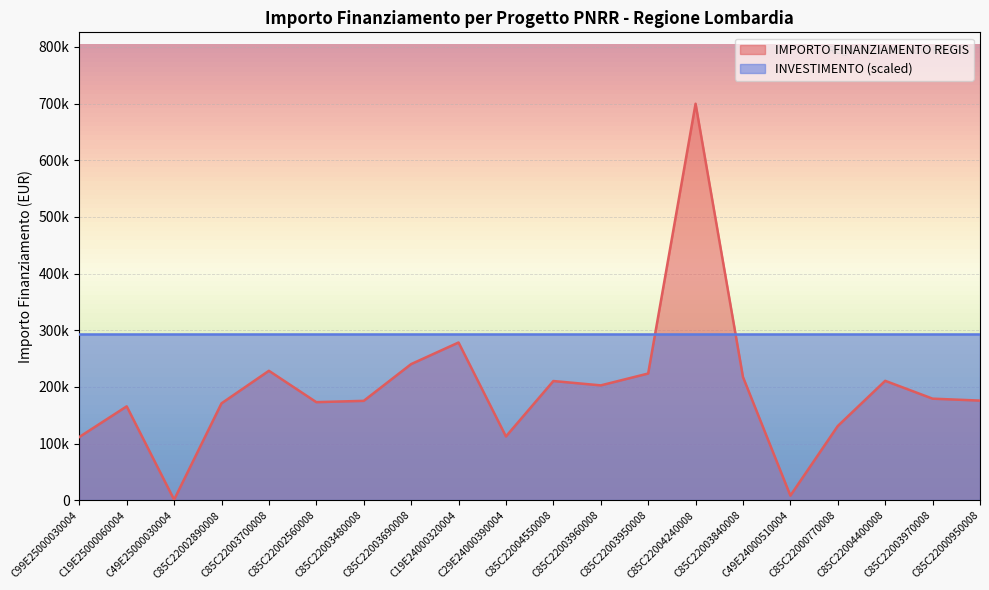

How many lines are shown in the chart?

1